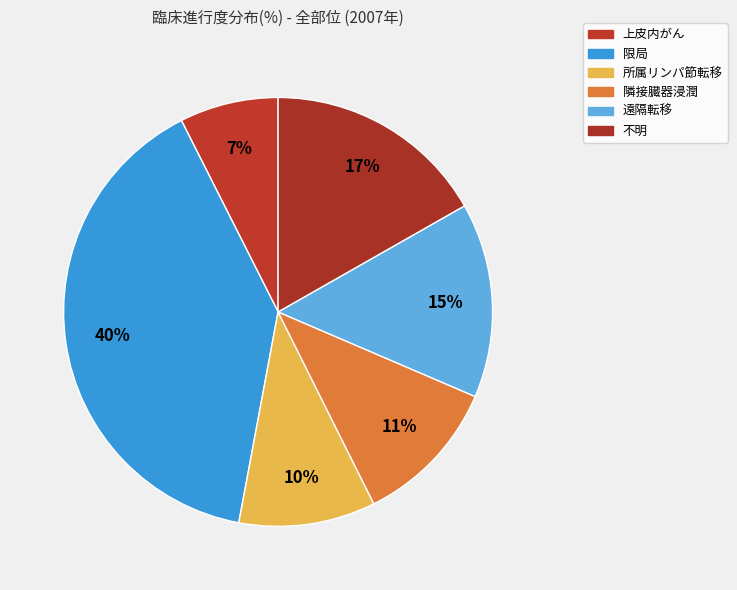

Does any single category account for the majority?

No